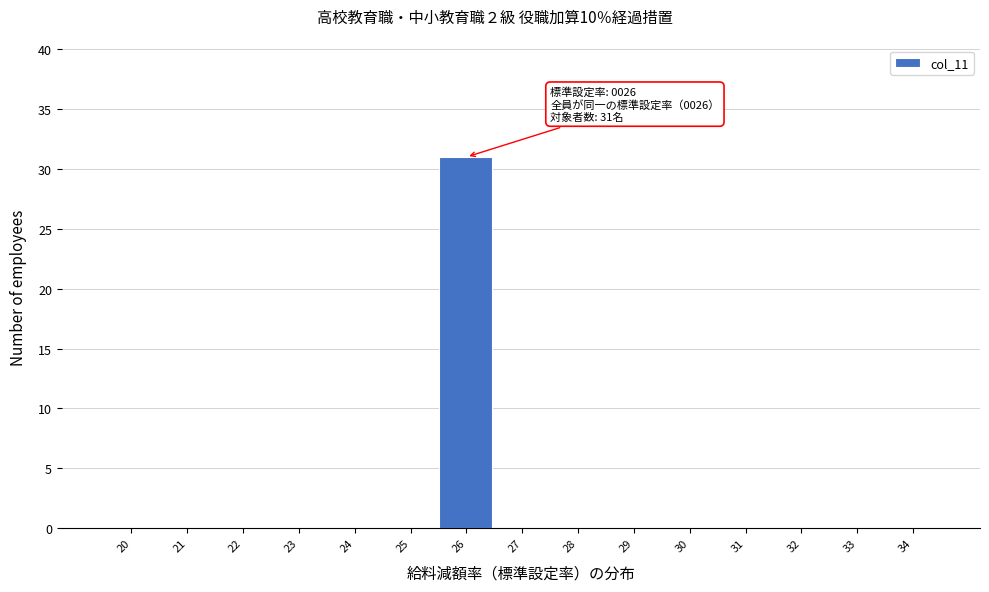

Reading left to right, what are all the values shown in this chart?

20=0	21=0	22=0	23=0	24=0	25=0	26=31	27=0	28=0	29=0	30=0	31=0	32=0	33=0	34=0